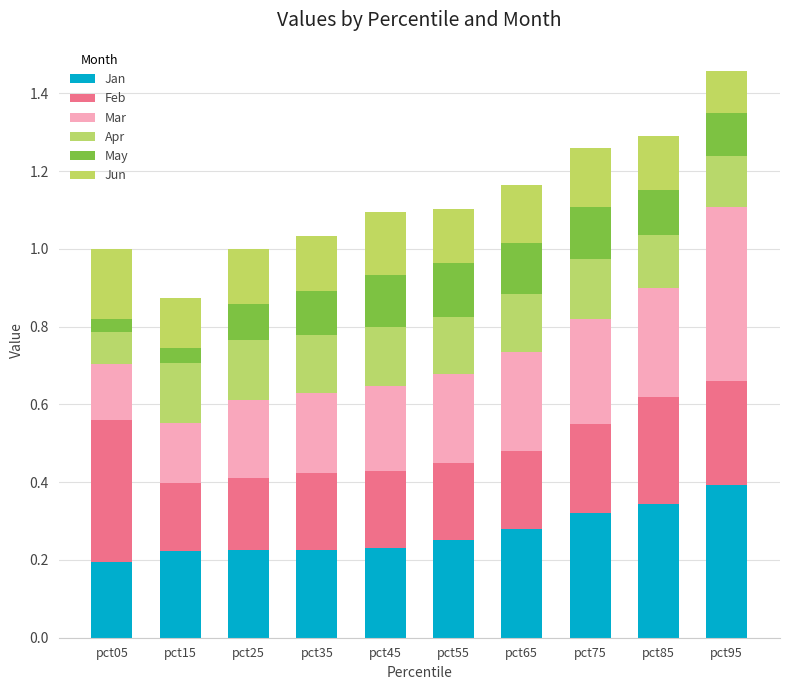

Are the bars grouped side by side (vs. stacked)?

No